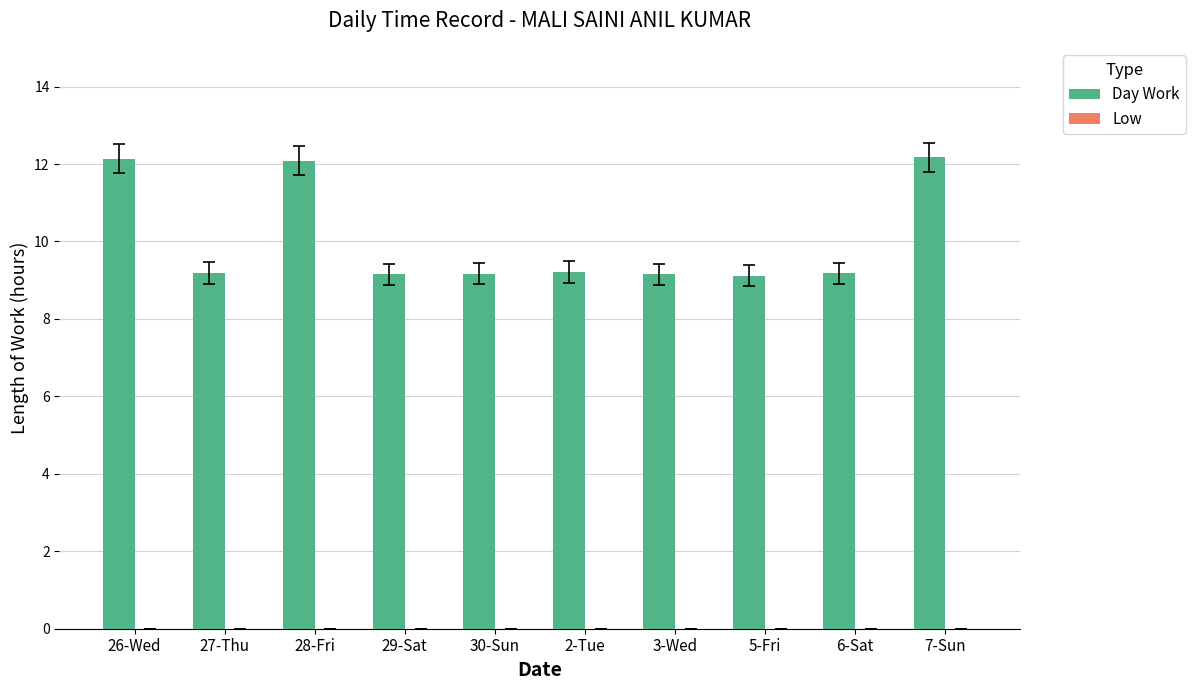

What position from the right is 27-Thu?

9